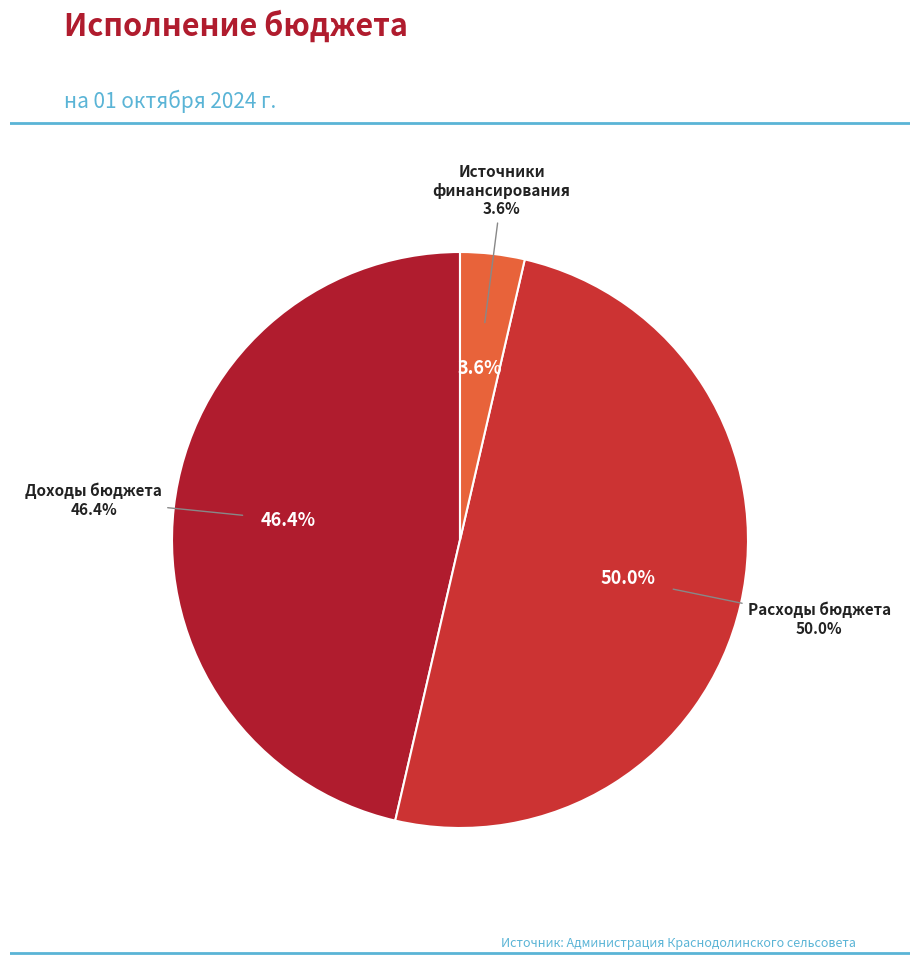

To the nearest percent, what is the combined percentage of 1. Доходы бюджета, всего and 2. Расходы бюджета, всего?

96%